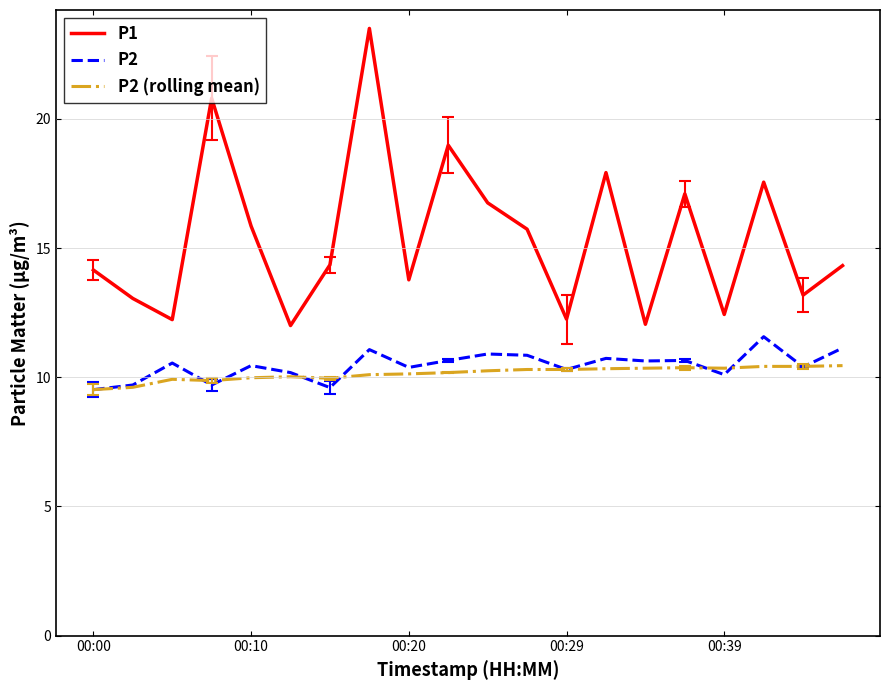

True or false: P2 (rolling mean) and P1 cross at least once.

False